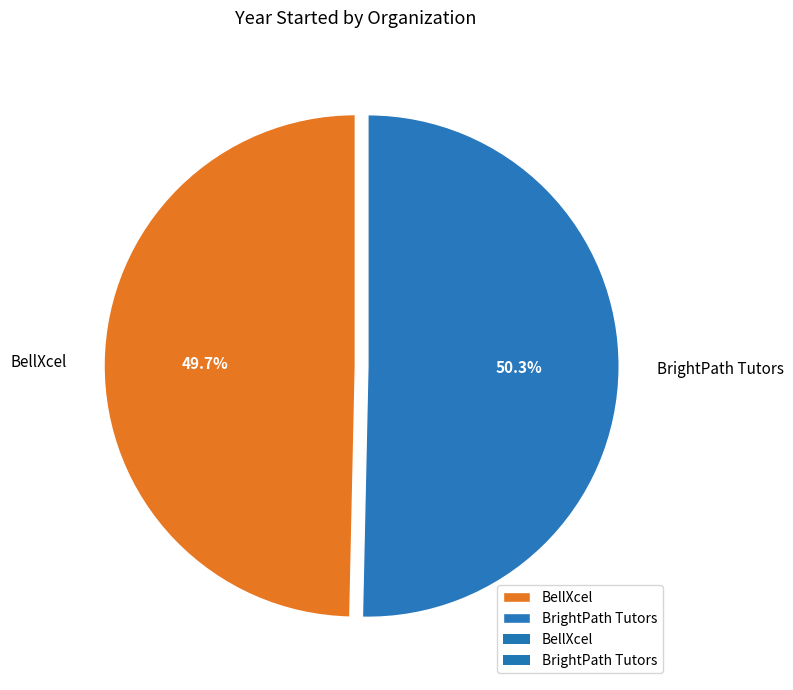

Rank the categories by value from lowest to highest.

BellXcel, BrightPath Tutors